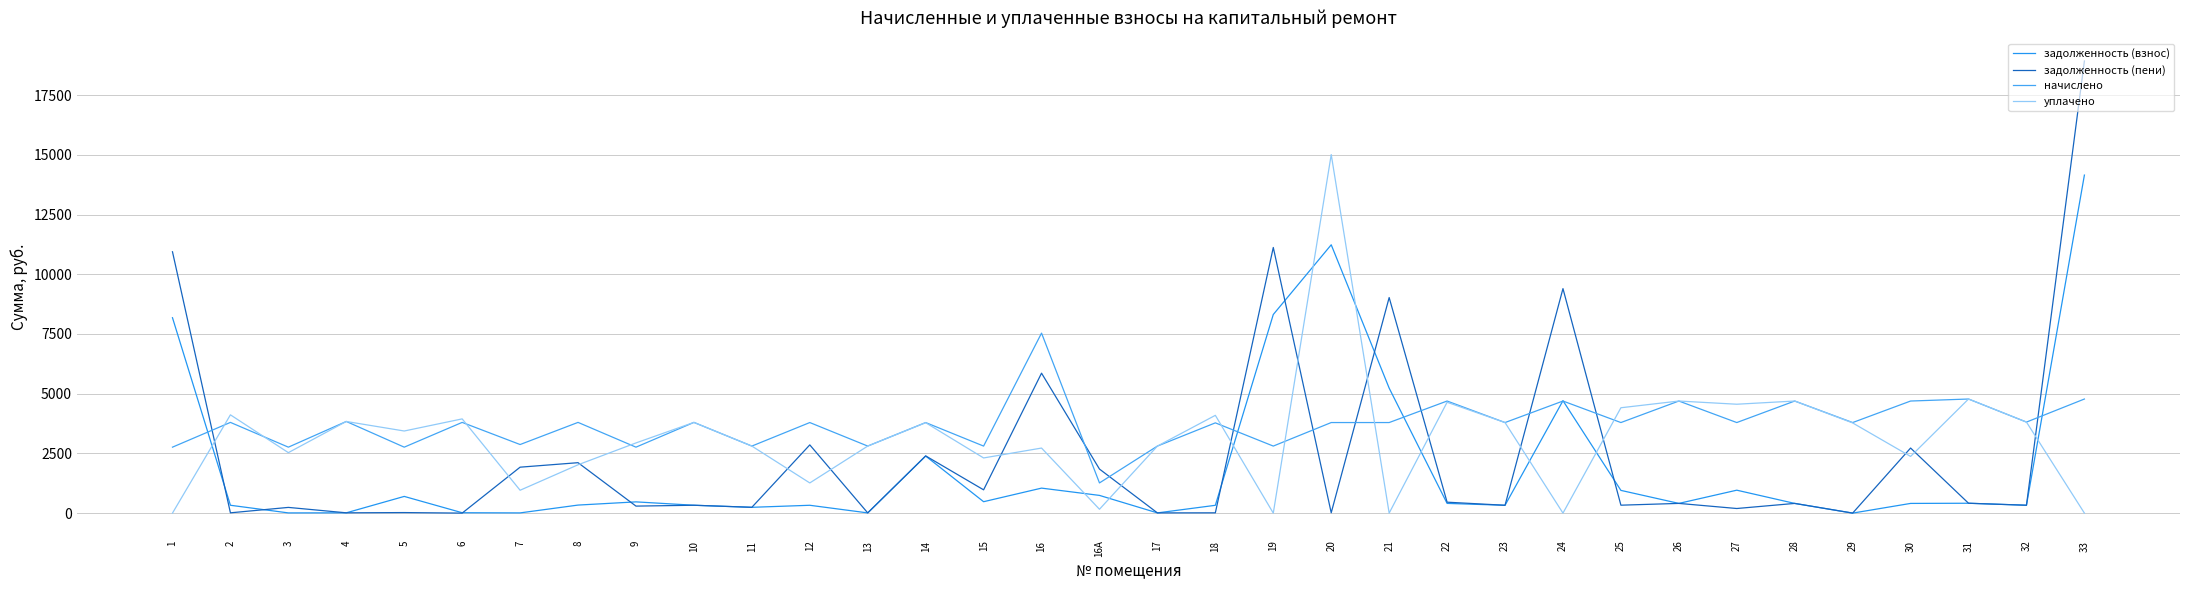

Which has a higher value, 16А or 33?

33